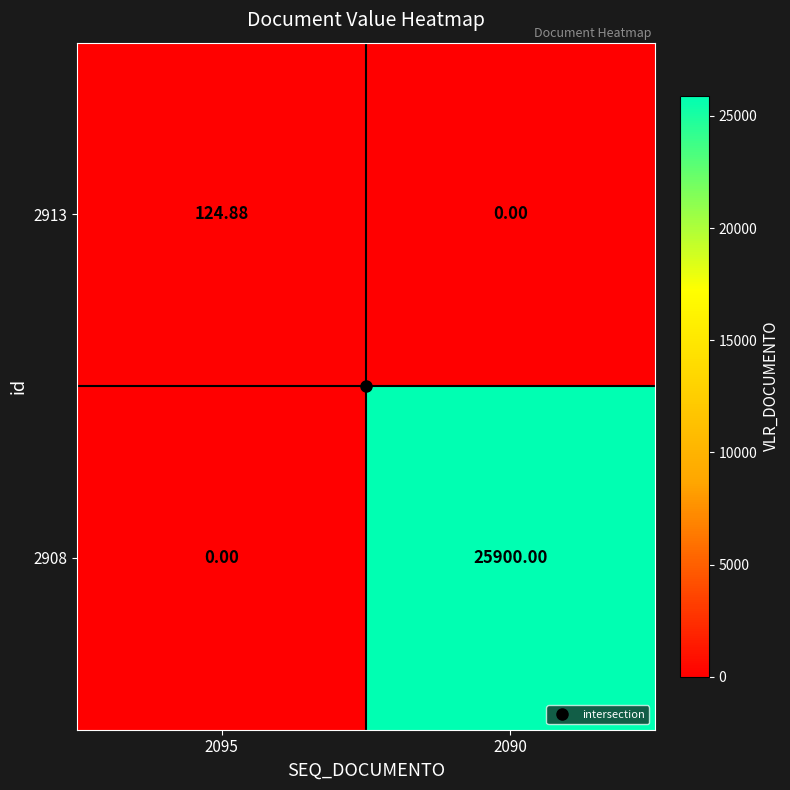

Which series has the largest range (max minus min)?

2908